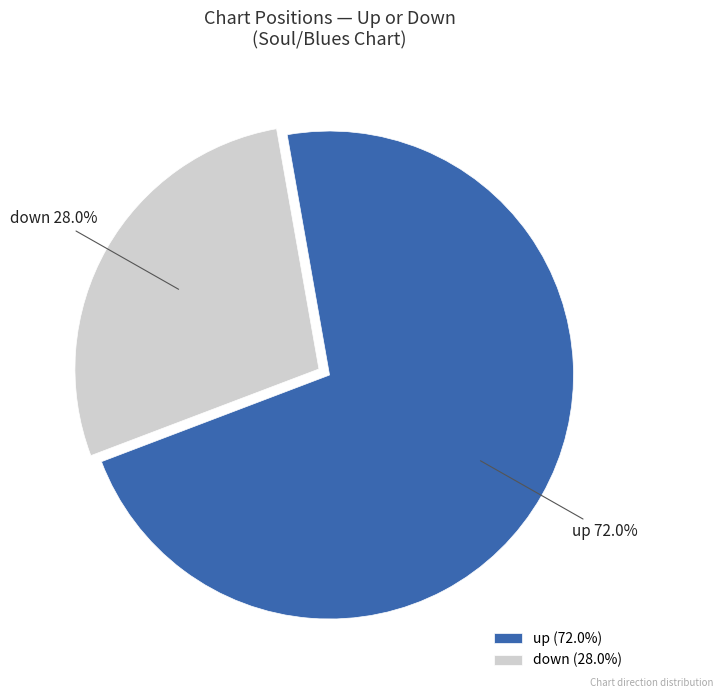

Rank the categories by value from highest to lowest.

up, down